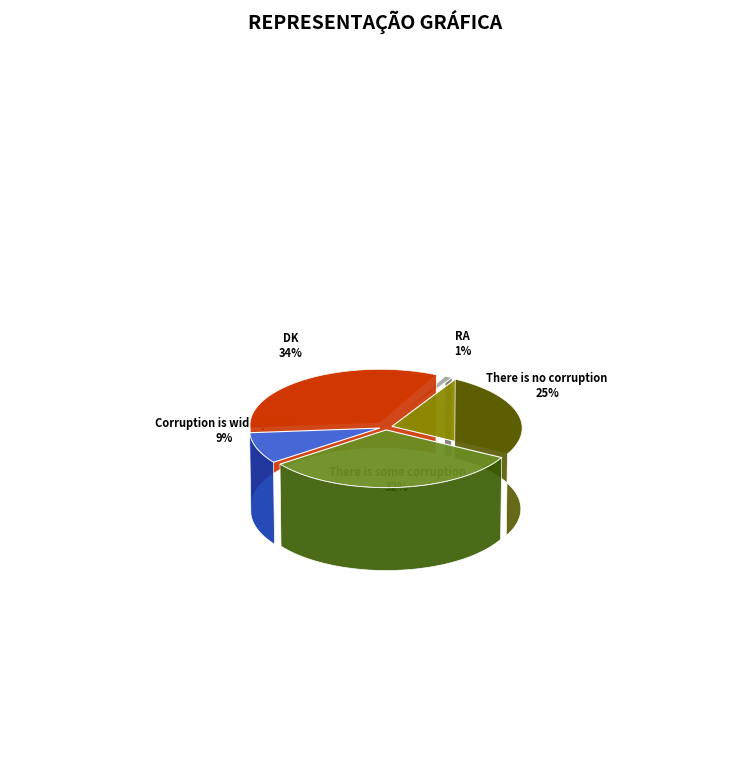

Is RA the majority of the pie?

No